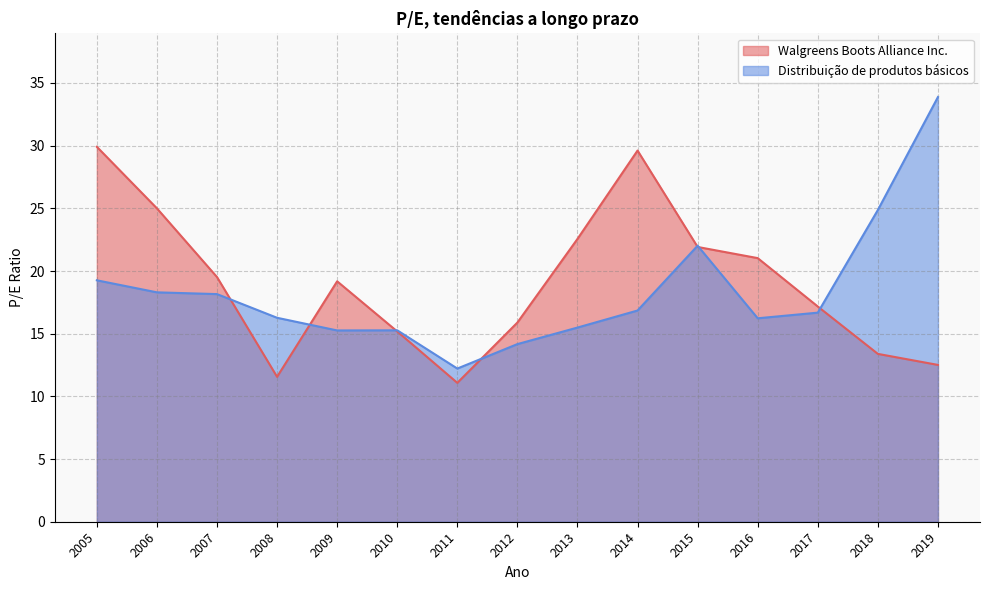

Which series has the largest total across all categories?

Walgreens Boots Alliance Inc.